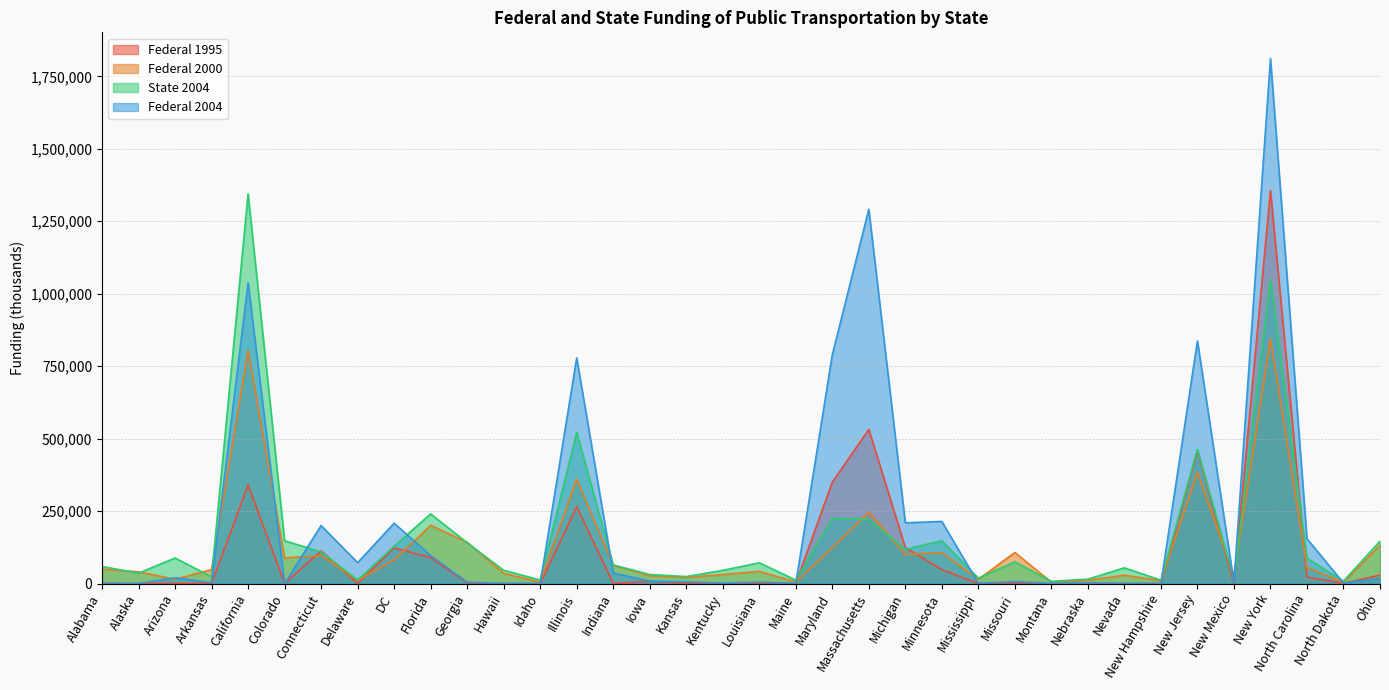

Does the chart have visible grid lines?

Yes